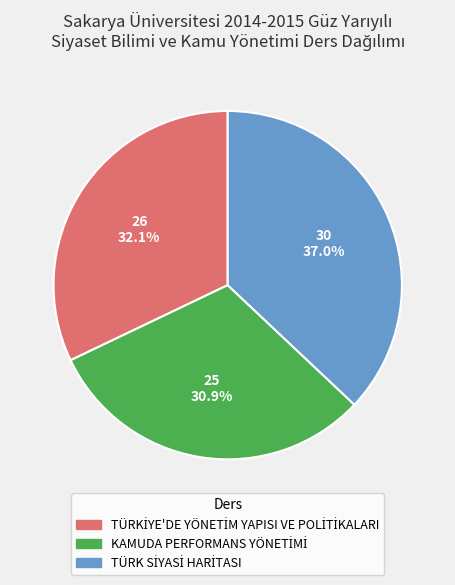

Is there a majority slice in this chart?

No